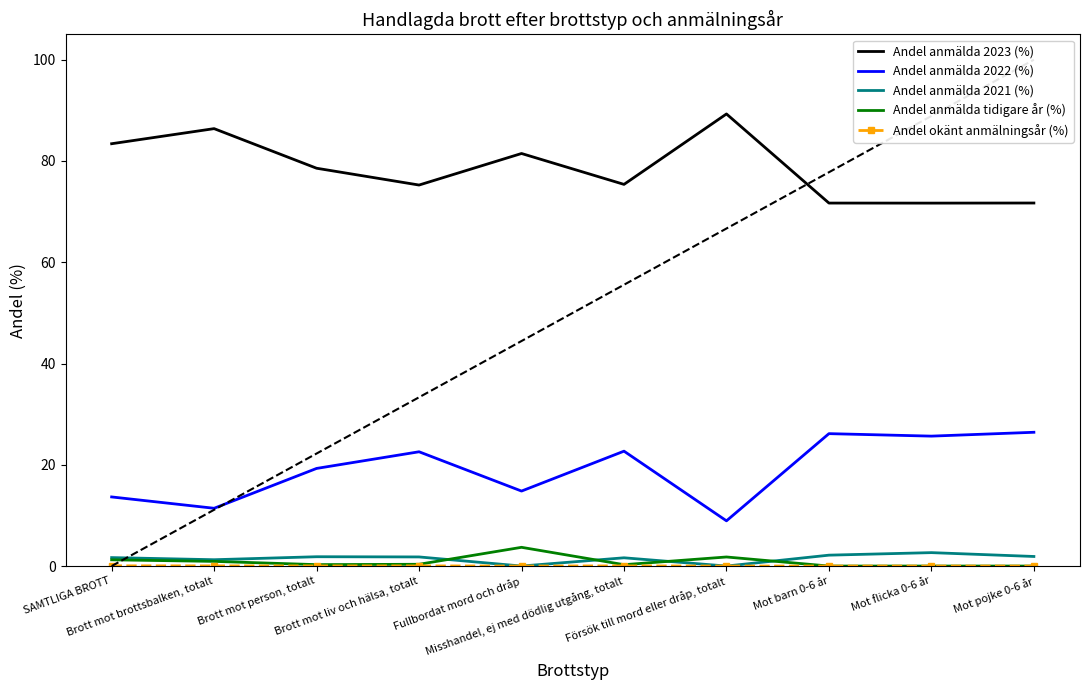

What is the lowest value of the Andel anmälda 2022 (%) series?

8.9